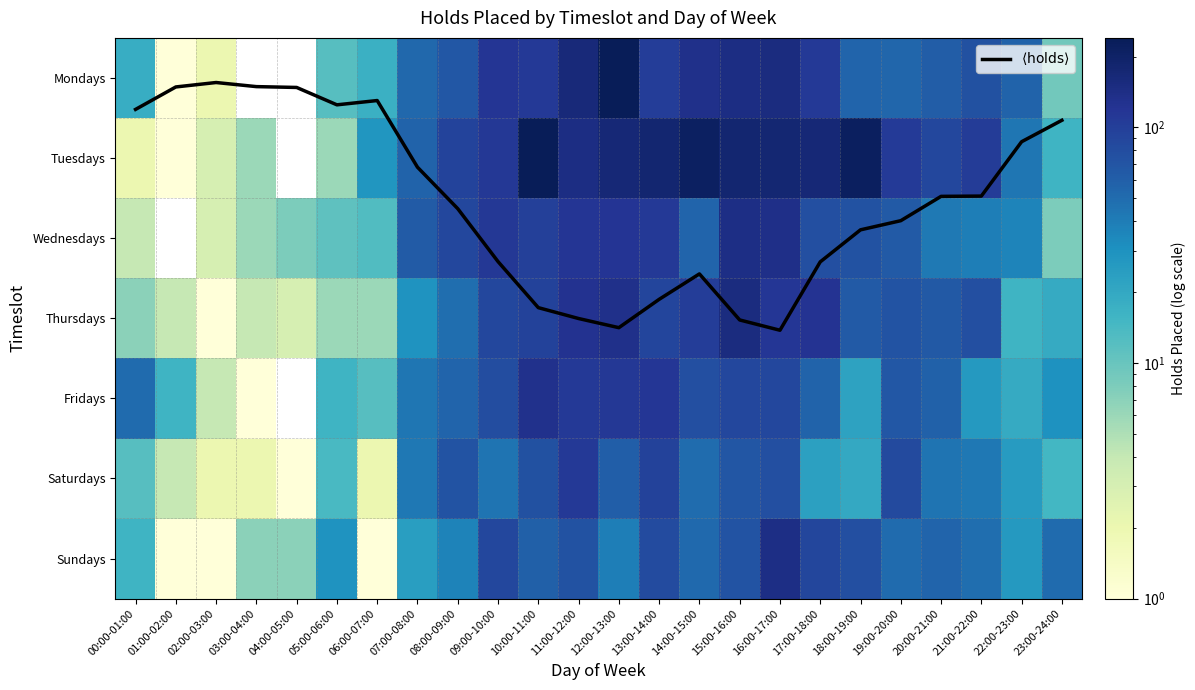

What value does the Saturdays series have at 13:00-14:00?

94.0